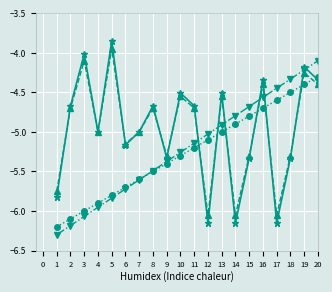

What is the total value across all series at 15?

-20.1